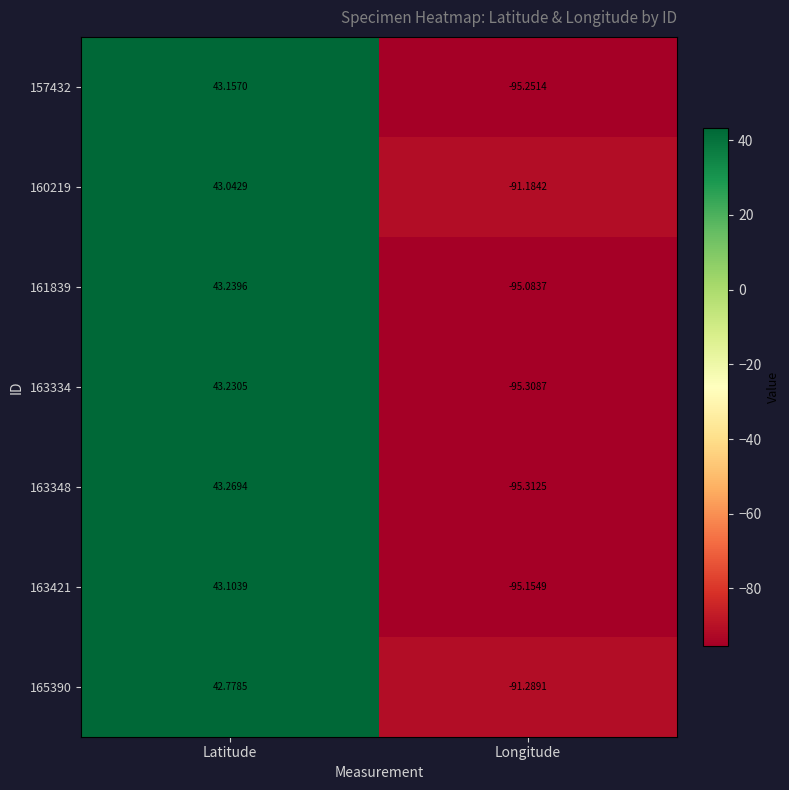

At which category is the sum across all series the highest?

Latitude